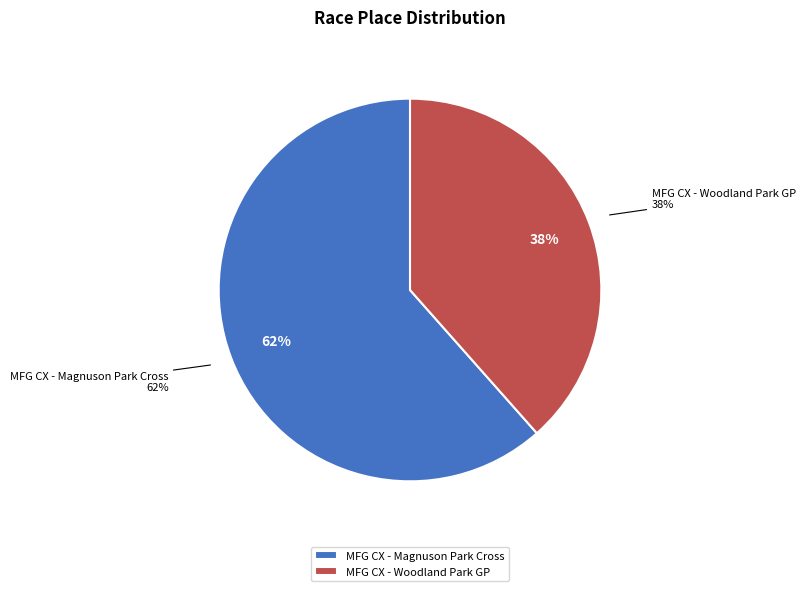

To the nearest percent, what percentage of the pie is MFG CX - Magnuson Park Cross?

62%